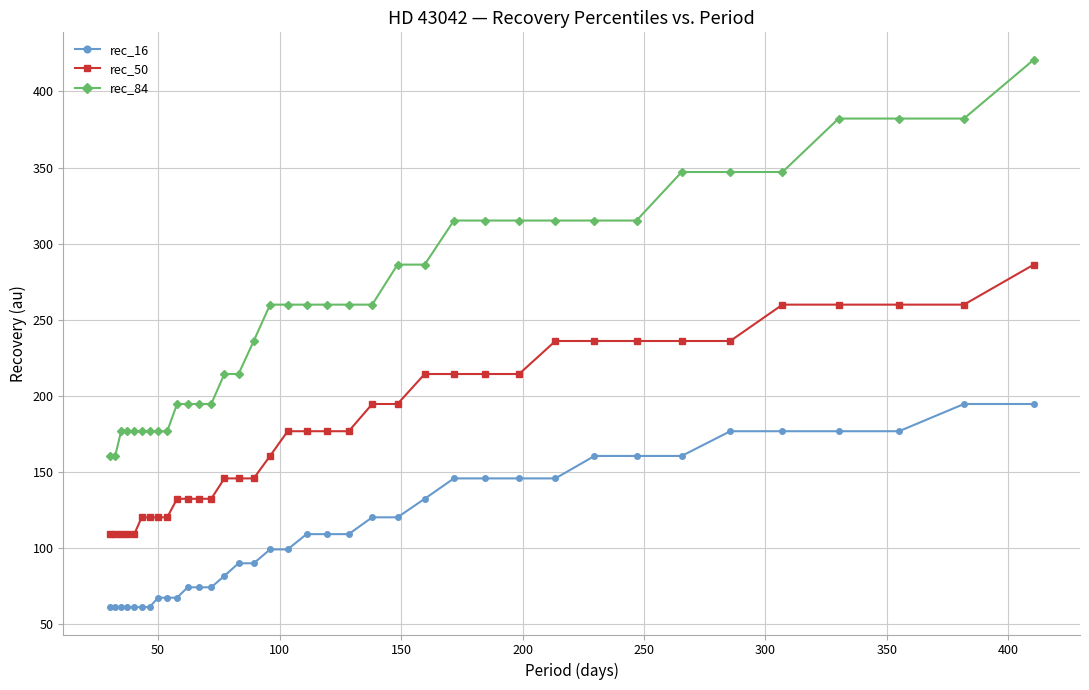

What is the maximum value shown in the chart?

420.8